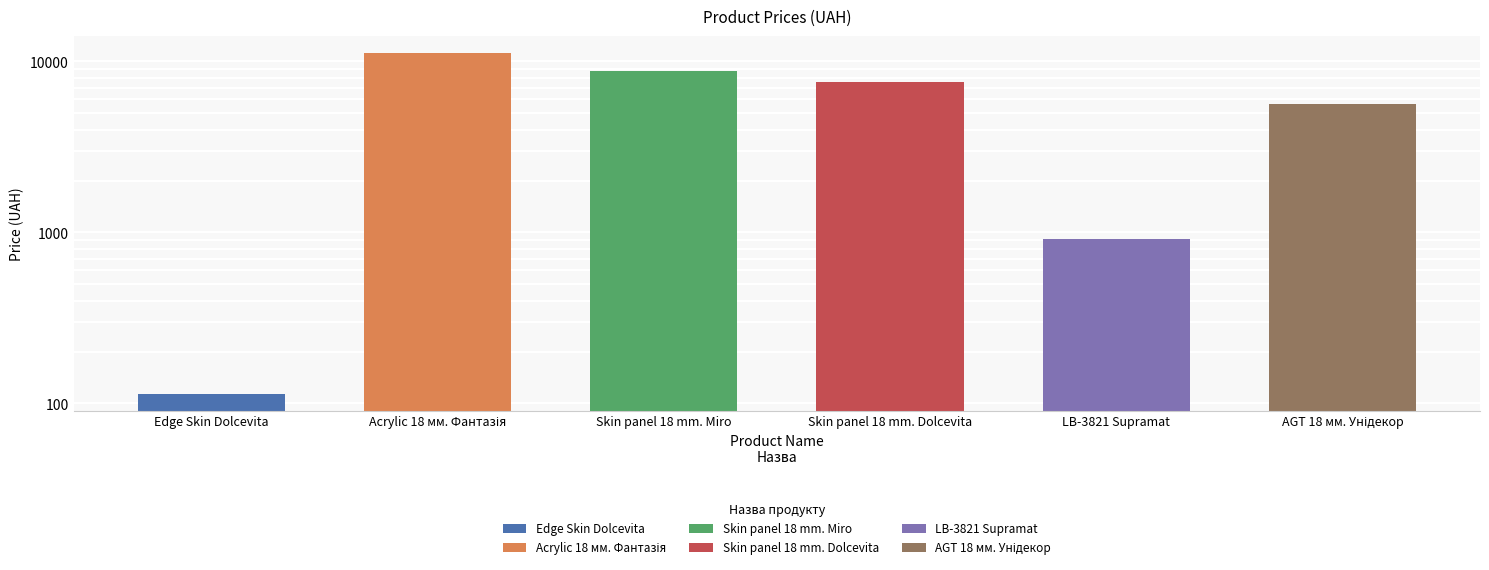

What is the value of the 6th bar from the left?

5673.8